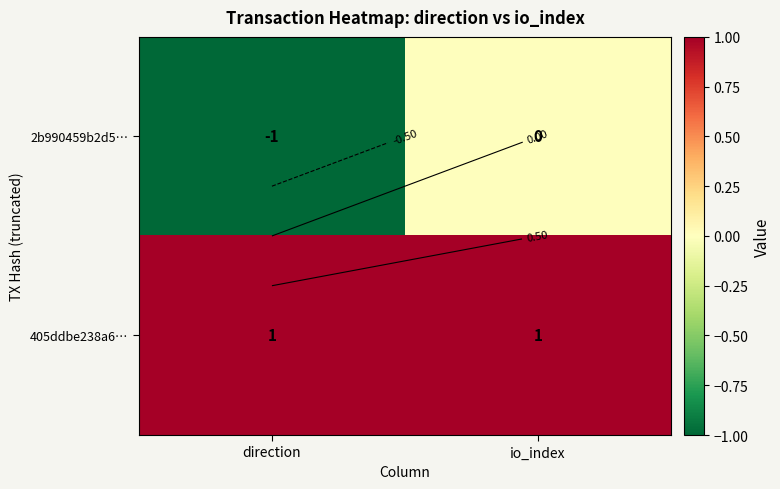

Between direction and io_index, which is larger?

io_index